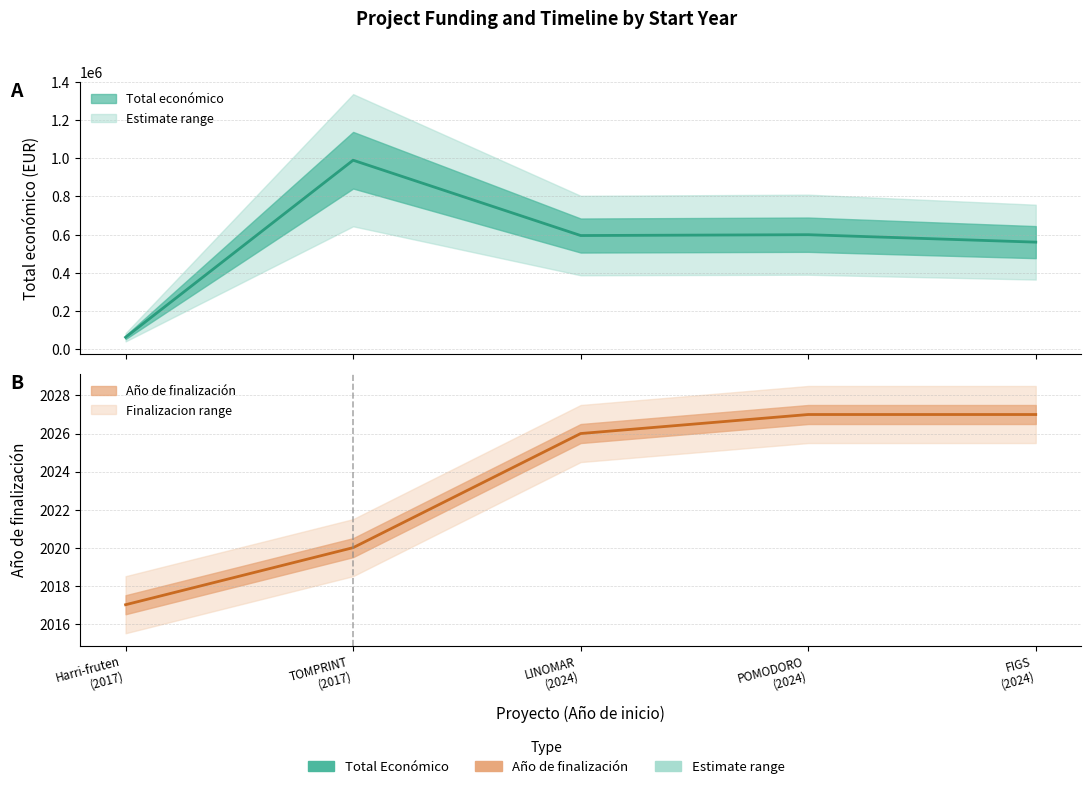

What is the sum of all Total economico (mean) values?

2807065